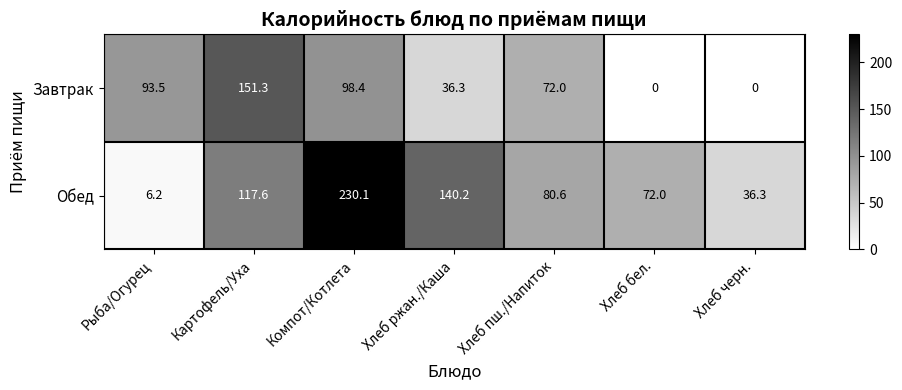

What is the greatest value displayed?

230.1